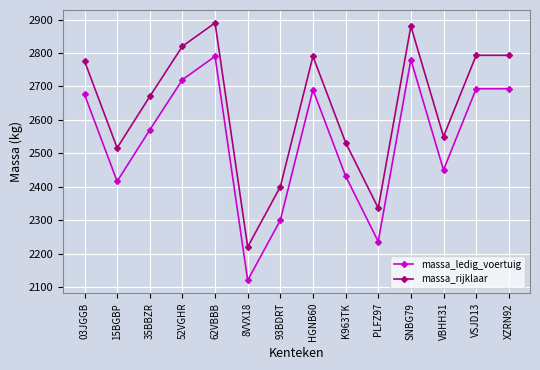

What is the difference between the highest and lowest values at 8VVX18?

100